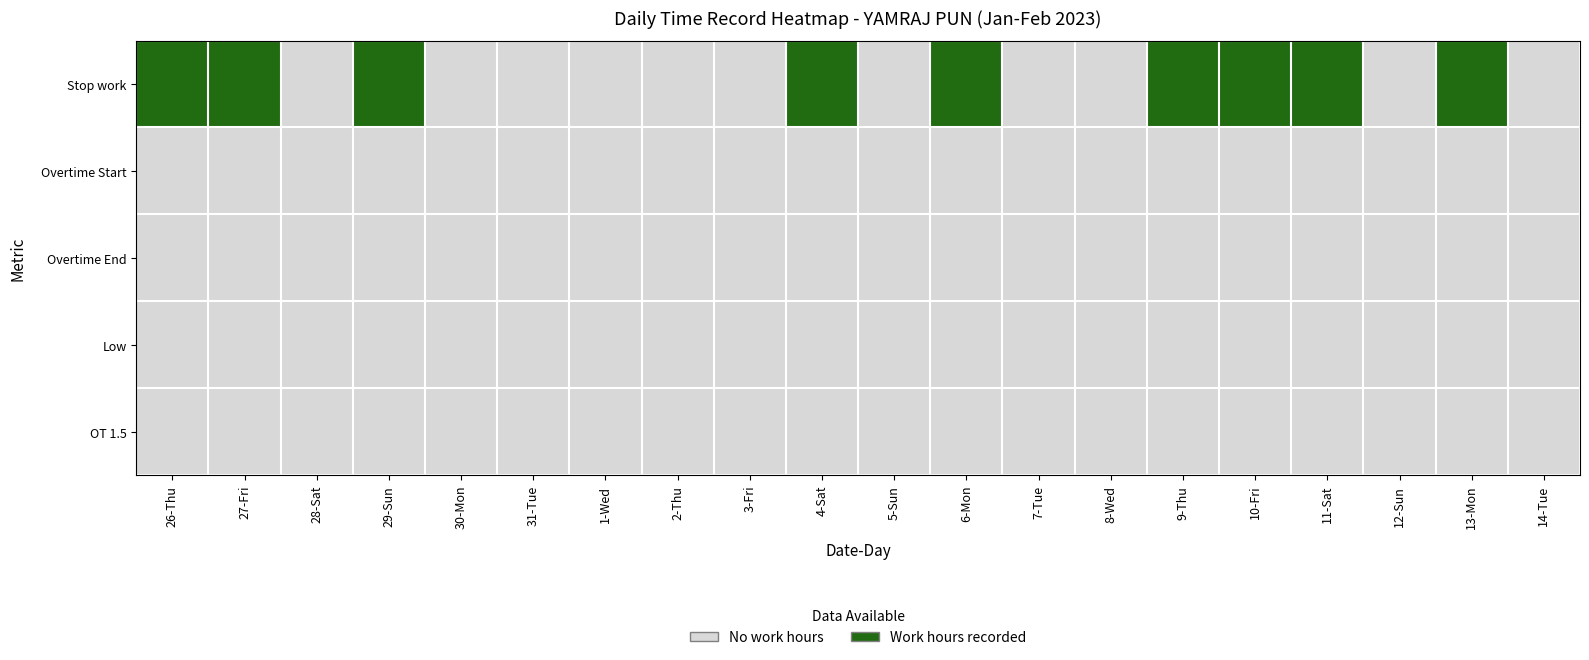

Reading left to right, extract all data points from this chart.

26-Thu: Stop work=11.4	Overtime Start=0.0	Overtime End=0.0	Low=0.0	OT 1.5=0.0
27-Fri: Stop work=11.6	Overtime Start=0.0	Overtime End=0.0	Low=0.0	OT 1.5=0.0
28-Sat: Stop work=0.0	Overtime Start=0.0	Overtime End=0.0	Low=0.0	OT 1.5=0.0
29-Sun: Stop work=9.9	Overtime Start=0.0	Overtime End=0.0	Low=0.0	OT 1.5=0.0
30-Mon: Stop work=0.0	Overtime Start=0.0	Overtime End=0.0	Low=0.0	OT 1.5=0.0
31-Tue: Stop work=0.0	Overtime Start=0.0	Overtime End=0.0	Low=0.0	OT 1.5=0.0
1-Wed: Stop work=0.0	Overtime Start=0.0	Overtime End=0.0	Low=0.0	OT 1.5=0.0
2-Thu: Stop work=0.0	Overtime Start=0.0	Overtime End=0.0	Low=0.0	OT 1.5=0.0
3-Fri: Stop work=0.0	Overtime Start=0.0	Overtime End=0.0	Low=0.0	OT 1.5=0.0
4-Sat: Stop work=11.4	Overtime Start=0.0	Overtime End=0.0	Low=0.0	OT 1.5=0.0
5-Sun: Stop work=0.0	Overtime Start=0.0	Overtime End=0.0	Low=0.0	OT 1.5=0.0
6-Mon: Stop work=11.4	Overtime Start=0.0	Overtime End=0.0	Low=0.0	OT 1.5=0.0
7-Tue: Stop work=0.0	Overtime Start=0.0	Overtime End=0.0	Low=0.0	OT 1.5=0.0
8-Wed: Stop work=0.0	Overtime Start=0.0	Overtime End=0.0	Low=0.0	OT 1.5=0.0
9-Thu: Stop work=11.3	Overtime Start=0.0	Overtime End=0.0	Low=0.0	OT 1.5=0.0
10-Fri: Stop work=11.4	Overtime Start=0.0	Overtime End=0.0	Low=0.0	OT 1.5=0.0
11-Sat: Stop work=11.3	Overtime Start=0.0	Overtime End=0.0	Low=0.0	OT 1.5=0.0
12-Sun: Stop work=0.0	Overtime Start=0.0	Overtime End=0.0	Low=0.0	OT 1.5=0.0
13-Mon: Stop work=11.5	Overtime Start=0.0	Overtime End=0.0	Low=0.0	OT 1.5=0.0
14-Tue: Stop work=0.0	Overtime Start=0.0	Overtime End=0.0	Low=0.0	OT 1.5=0.0